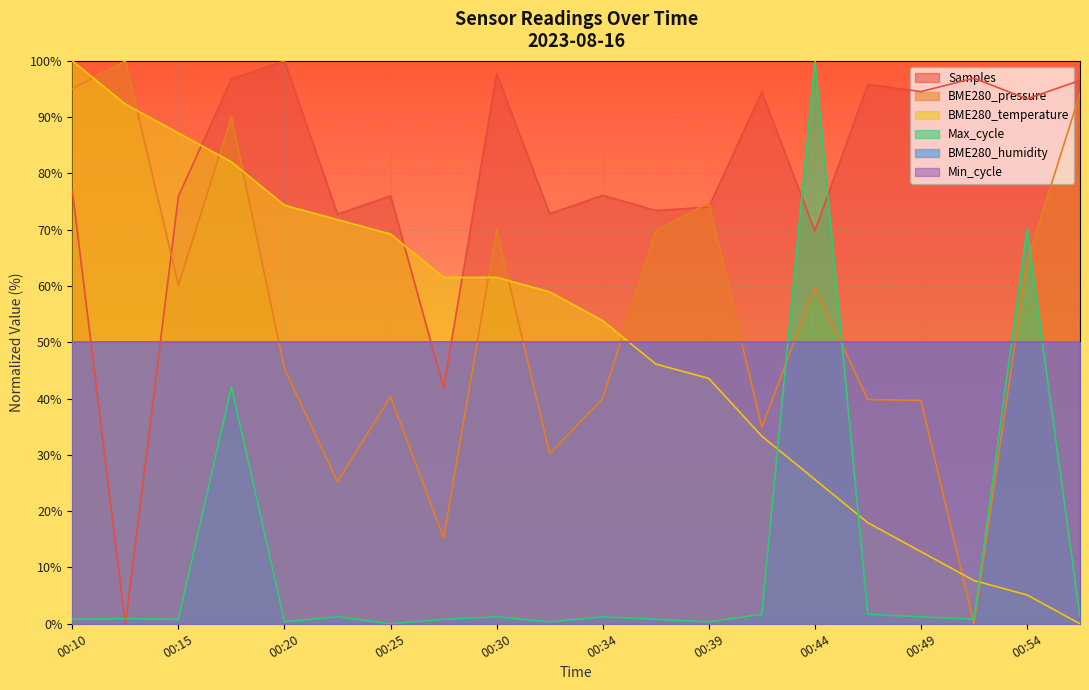

Does the chart display data point markers on the line(s)?

No